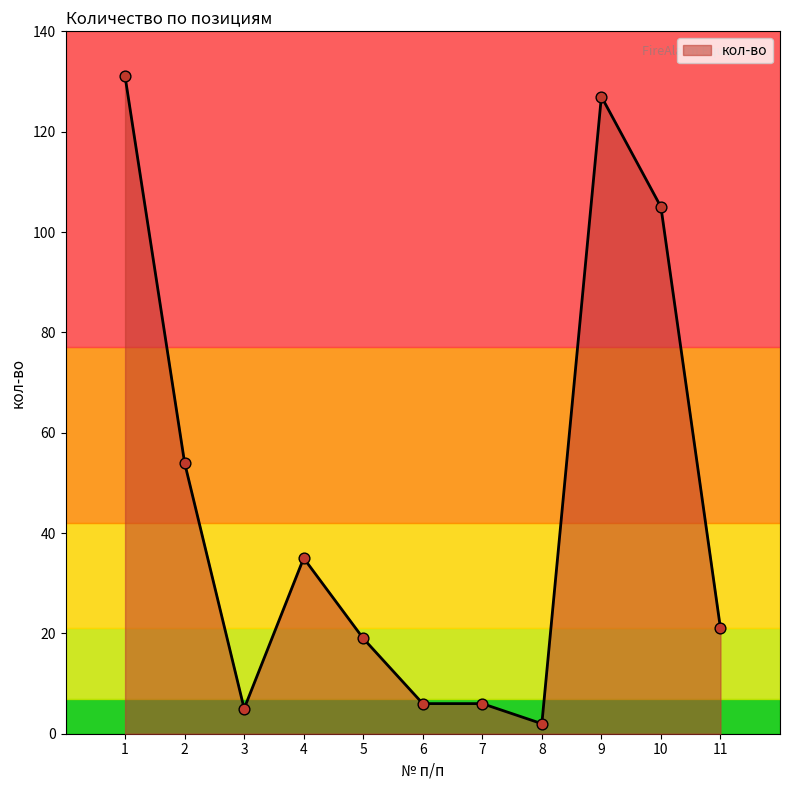

What is the ratio of the value at 2 to the value at 11?

2.6